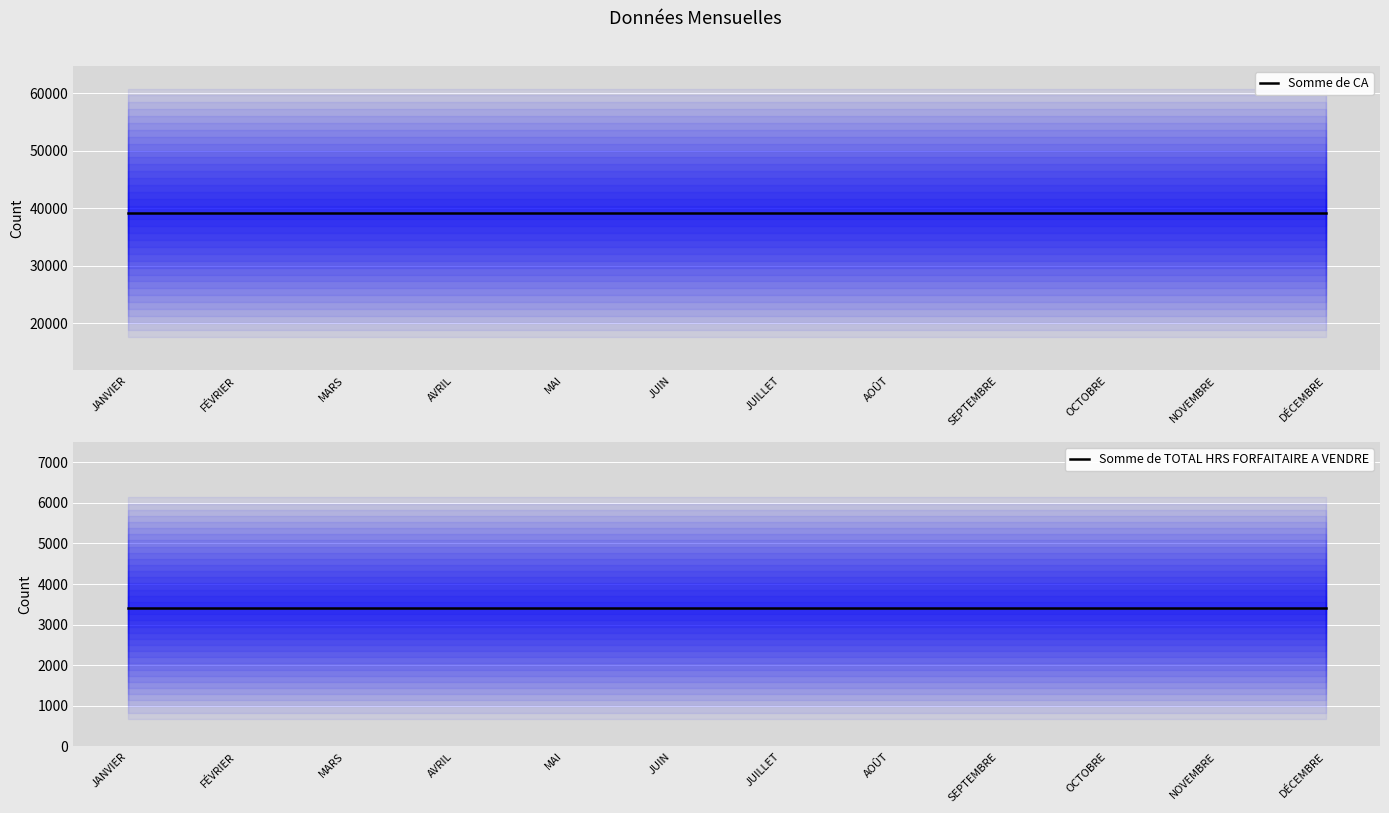

What position from the left is JUILLET?

7